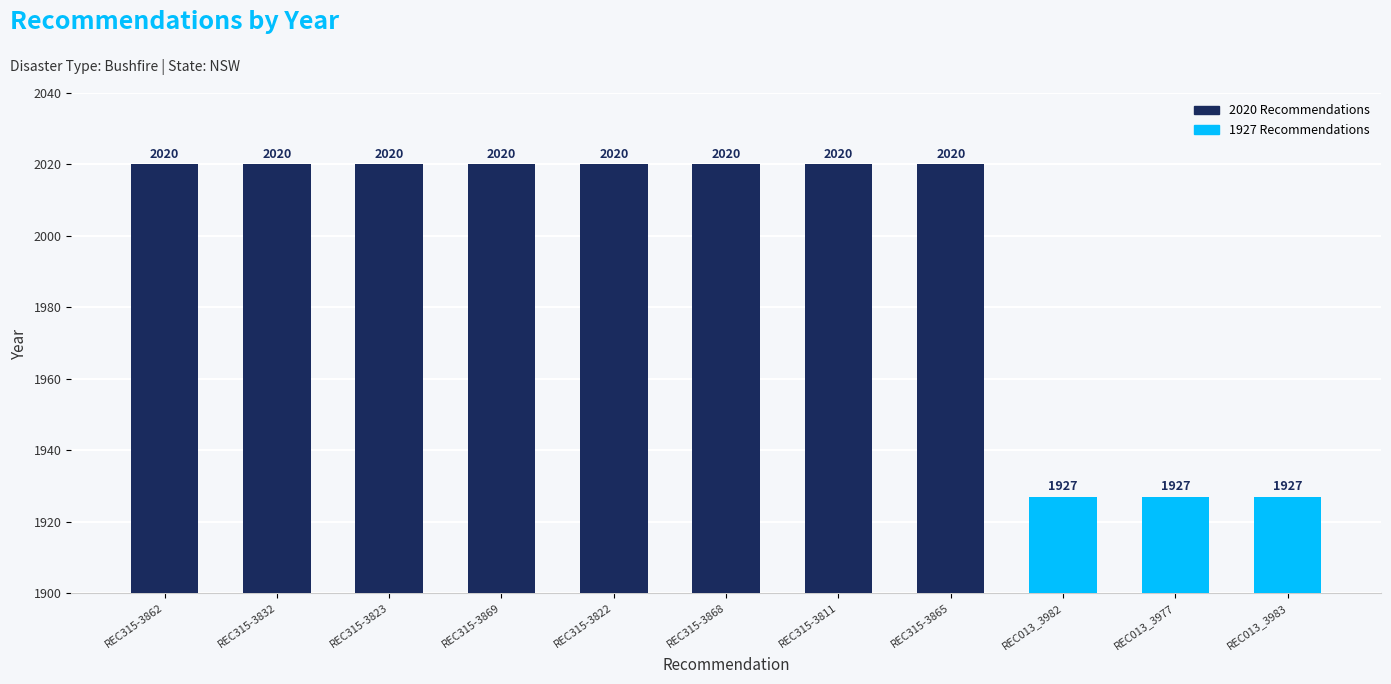

What is the label of the 9th bar from the right?

REC315-3823